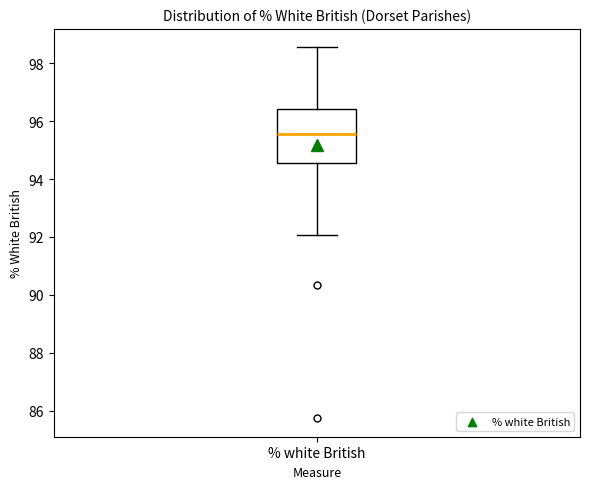

Transcribe this box plot: give where the median line is, the range the box spans, and where the two whiskers end, as read against the y-axis. The values are not printed on the chart, so give them approximately, as read against the axis.

median 95.6, box 94.6 to 96.4, whiskers 92.0 to 98.6